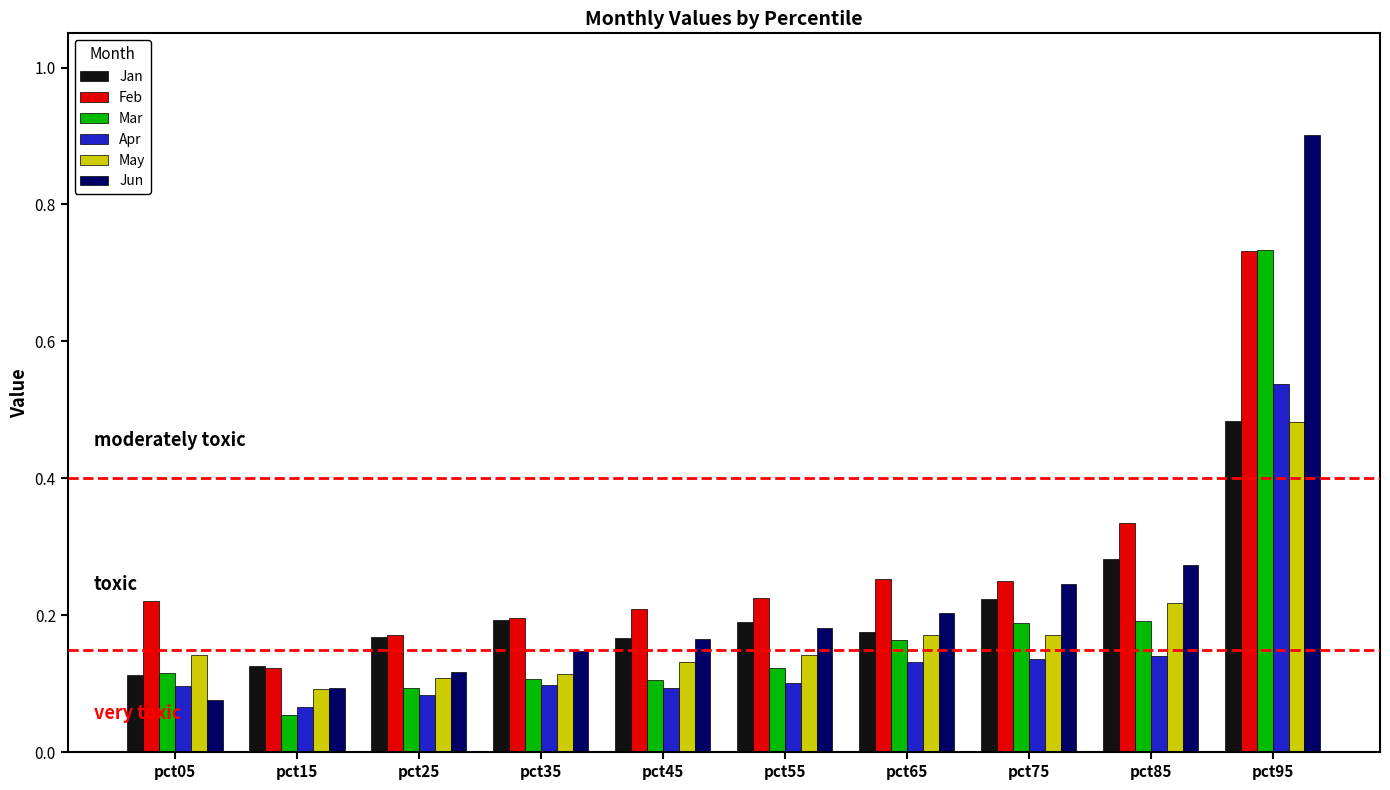

Which category has the highest value across all series?

pct95